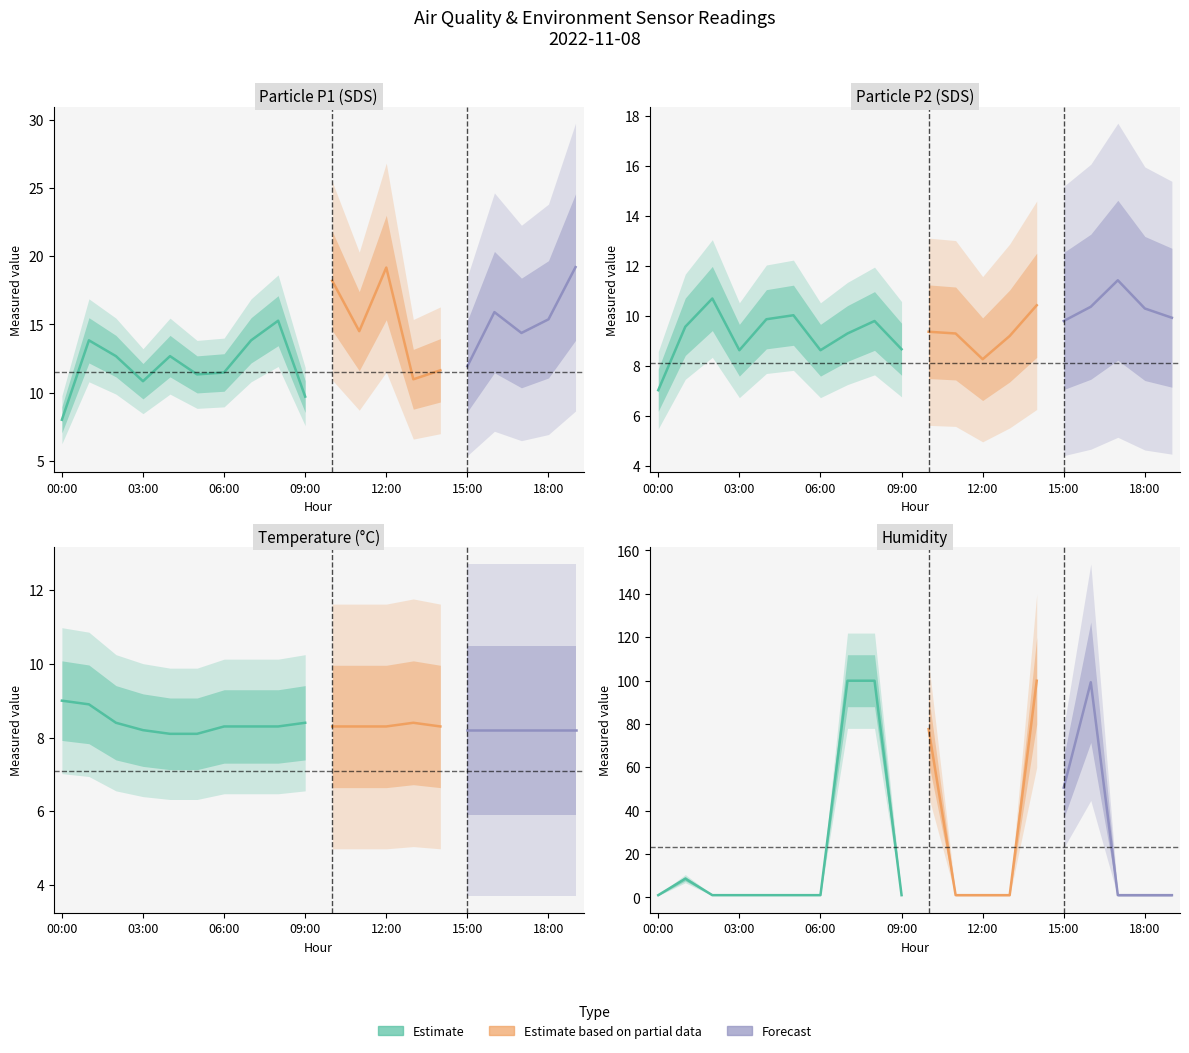

Rank the categories by Humidity value from lowest to highest.

00:00, 02:00, 03:00, 04:00, 05:00, 06:00, 09:00, 11:00, 12:00, 13:00, 17:00, 18:00, 19:00, 01:00, 15:00, 10:00, 16:00, 07:00, 08:00, 14:00